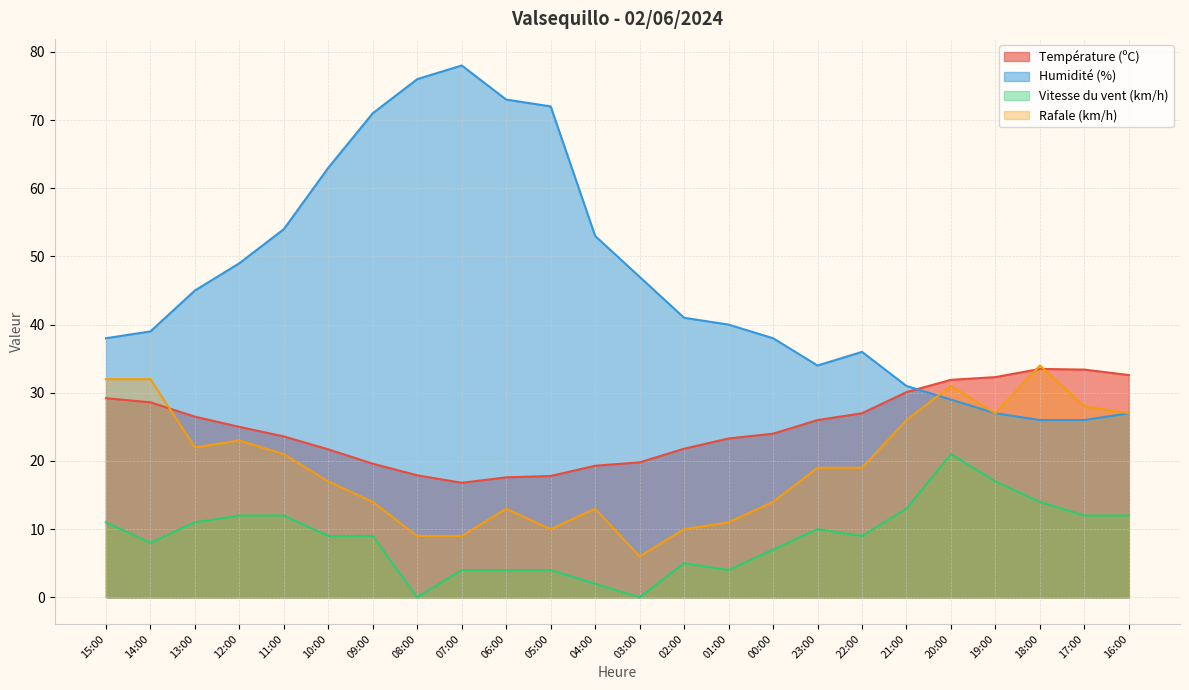

Does the chart display data point markers on the line(s)?

No